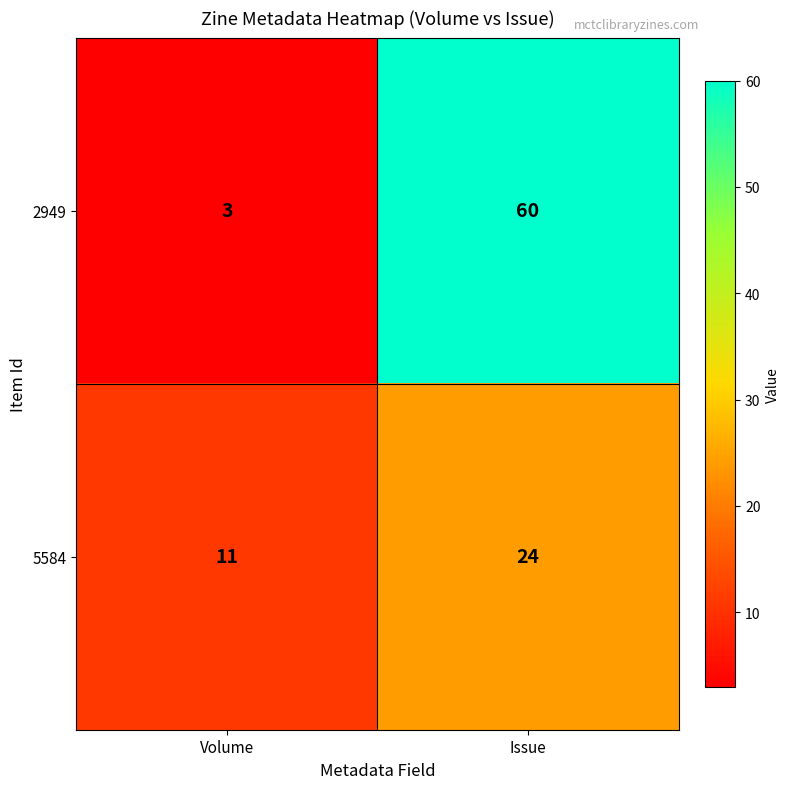

At how many categories does at least one series exceed 31?

1